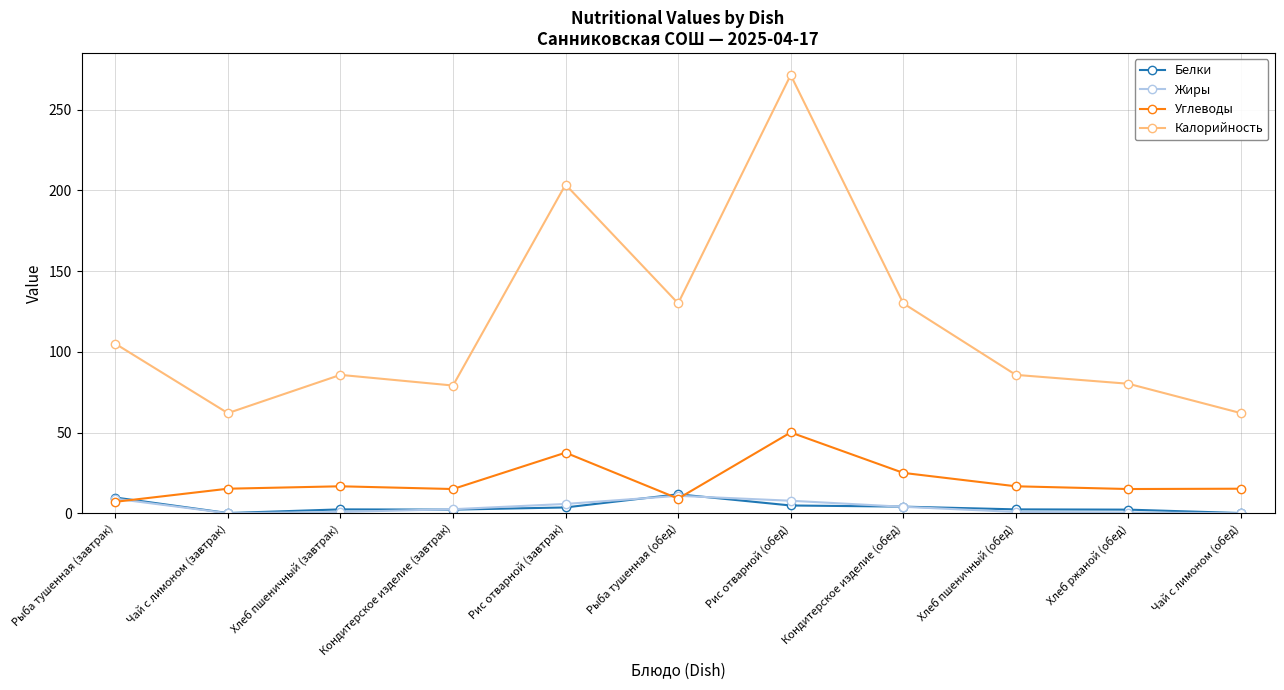

In Жиры, how many points are higher than both neighbors (excluding endpoints)?

1